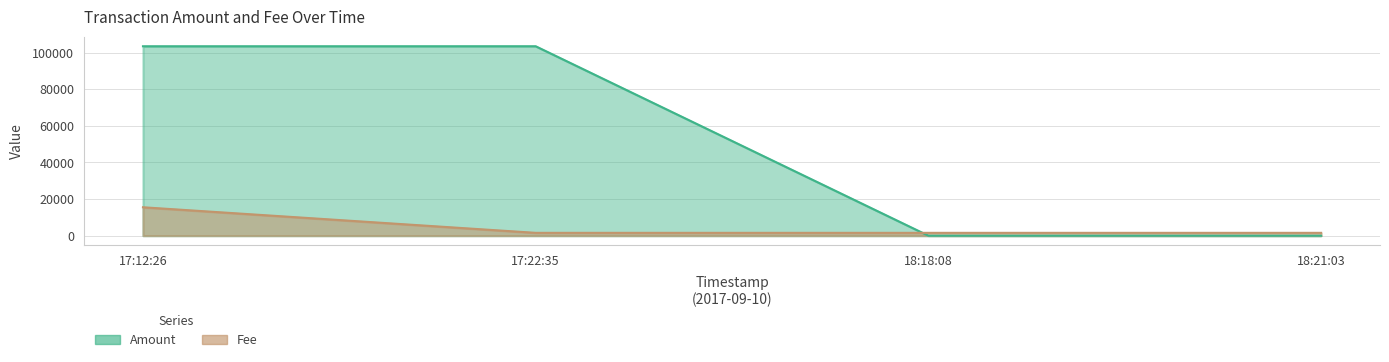

Which series changed the most between 17:22:35 and 18:21:03?

Amount